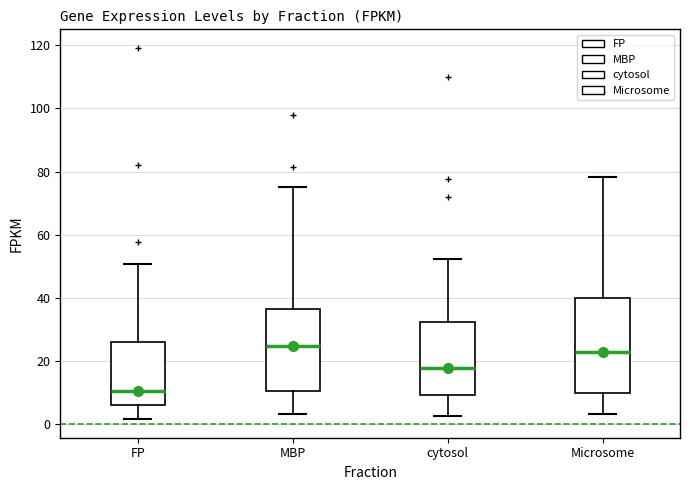

Reading left to right, transcribe this box plot: for each box, give where its median line is, the range the box spans, and where its two whiskers end, as read against the y-axis. The values are not printed on the chart, so give them approximately, as read against the axis.

FP: median 10, box 6 to 26, whiskers 2 to 50
MBP: median 24, box 10 to 36, whiskers 4 to 76
cytosol: median 18, box 10 to 32, whiskers 2 to 52
Microsome: median 24, box 10 to 40, whiskers 4 to 78